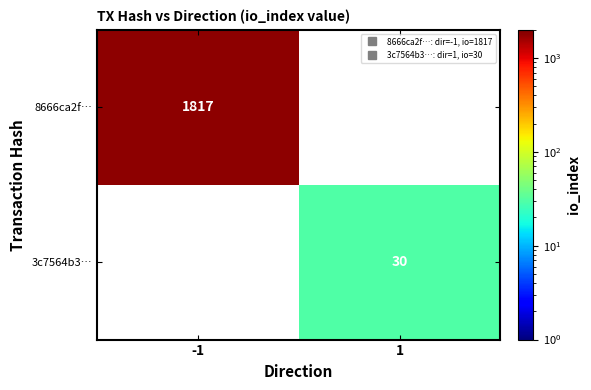

What is the minimum value shown in the chart?

30.0